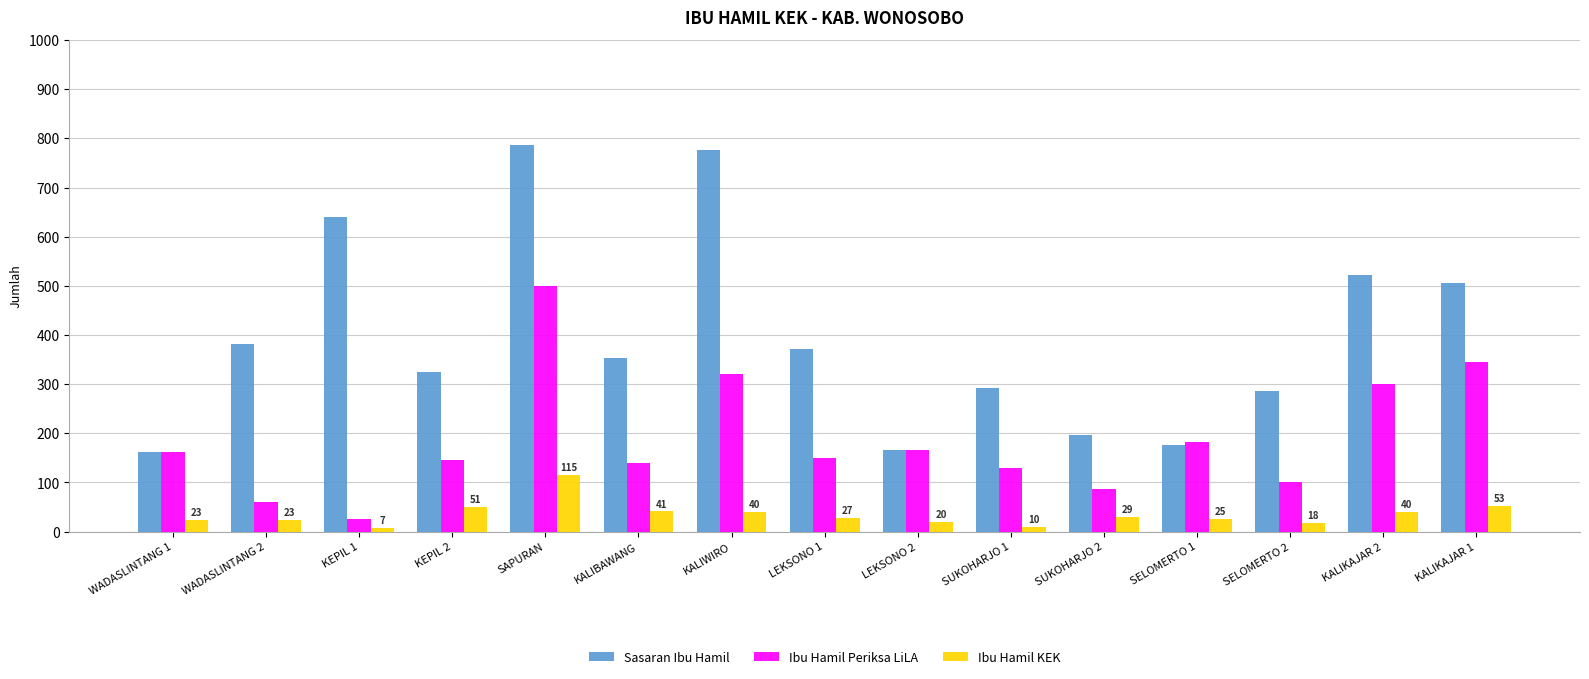

How many distinct data groups are displayed?

3